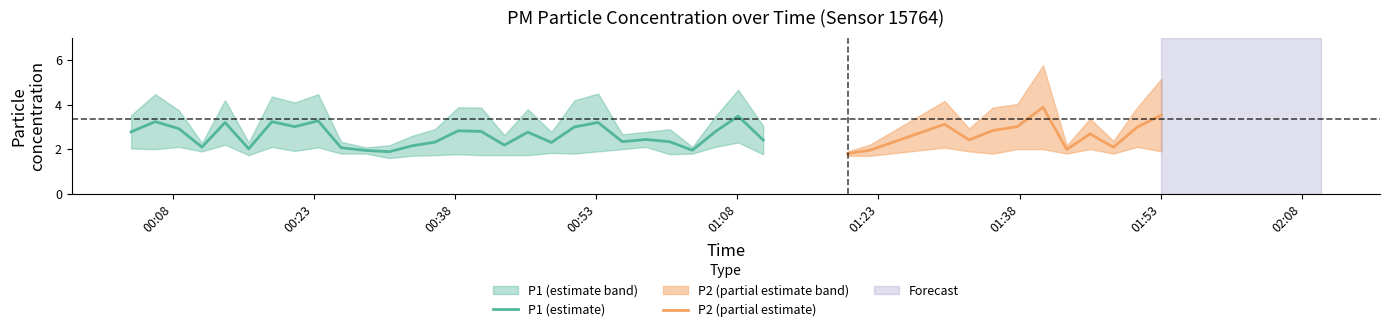

Between 21 and 3, which is larger?

21